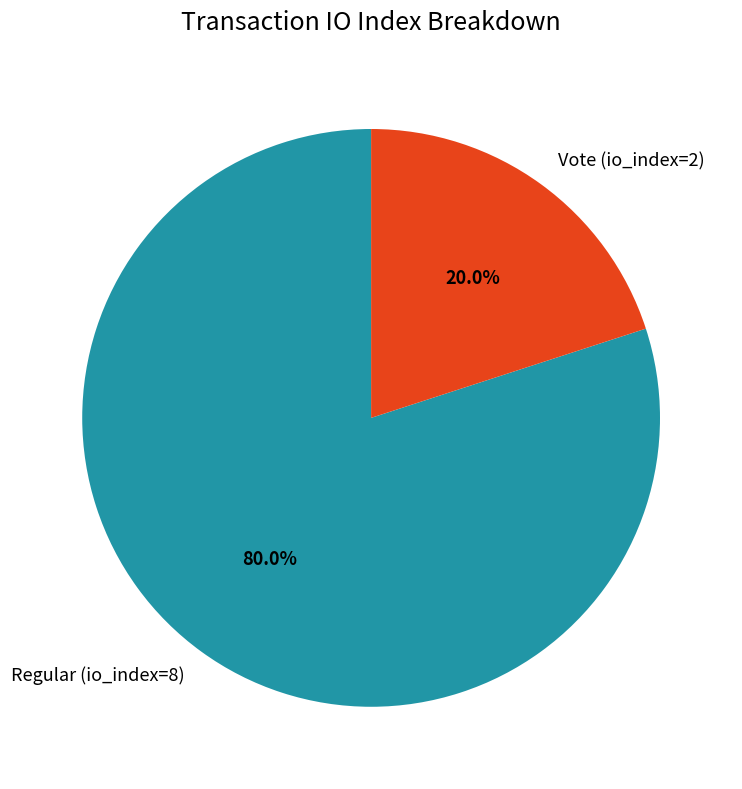

What percentage is NOT represented by Vote (io_index=2)?

80.0%